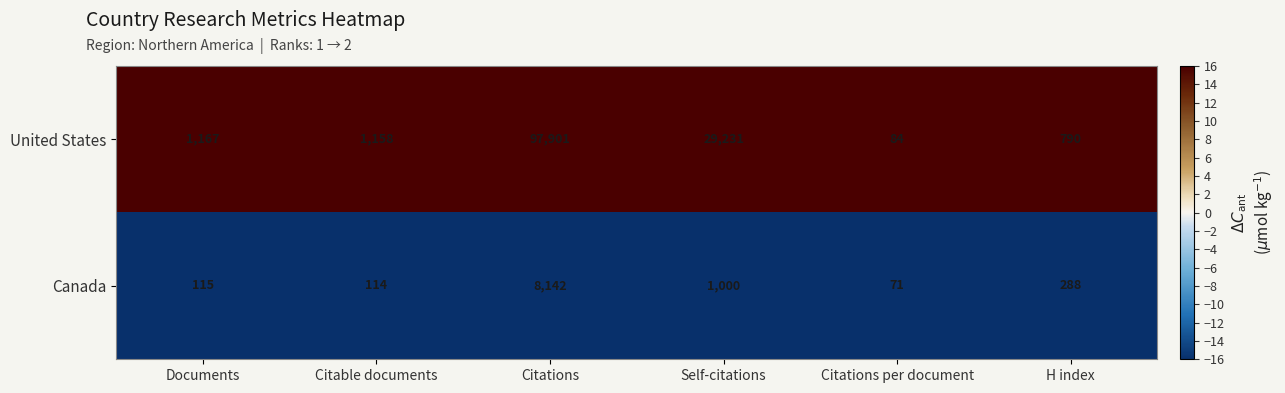

What is the difference between the United States values at Citable documents and H index?

368